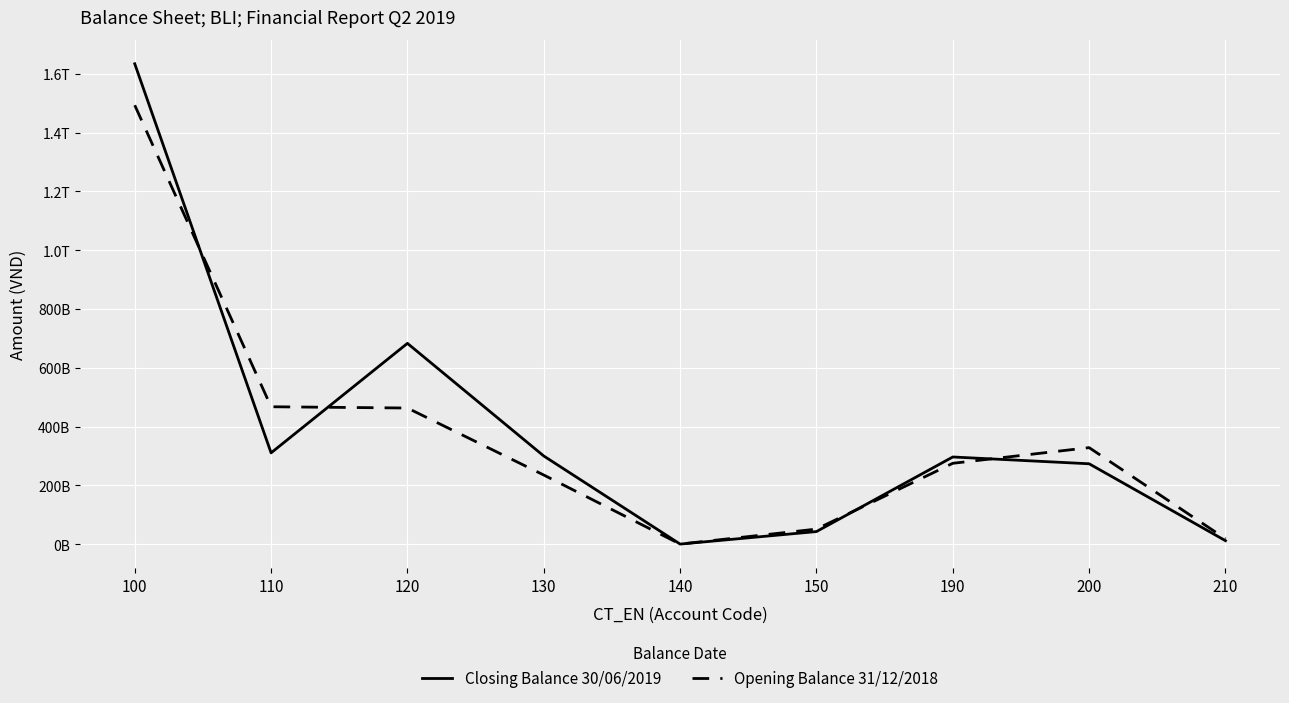

Rank the categories by Opening Balance 31/12/2018 value from lowest to highest.

140, 210, 150, 130, 190, 200, 120, 110, 100